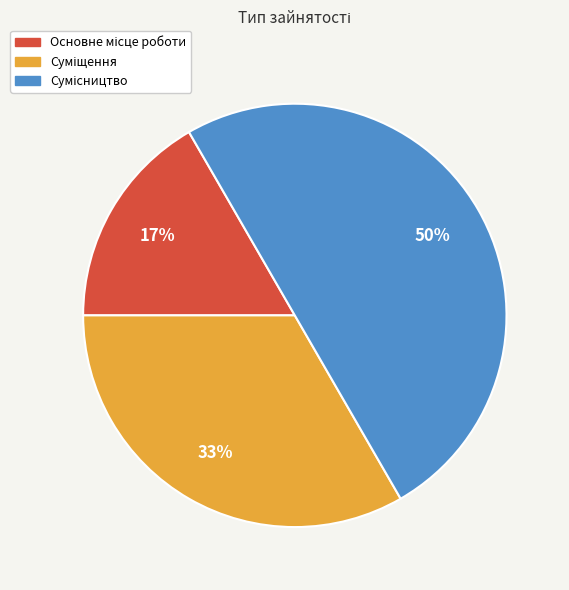

To the nearest percent, what is the average slice percentage?

33%